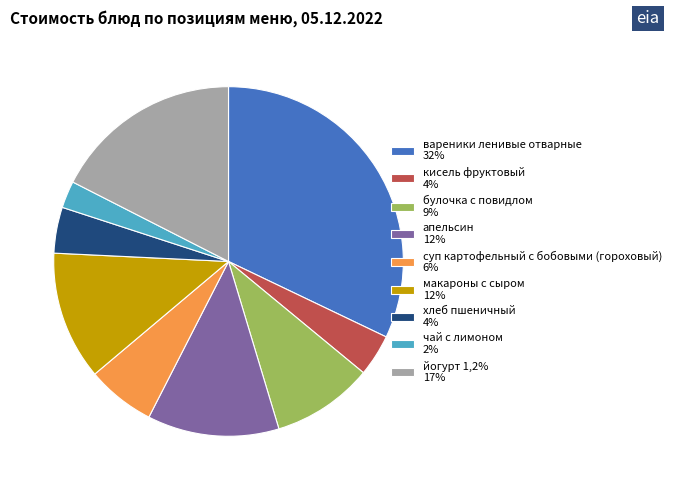

Between йогурт 1,2% and суп картофельный с бобовыми (гороховый), which is larger?

йогурт 1,2%